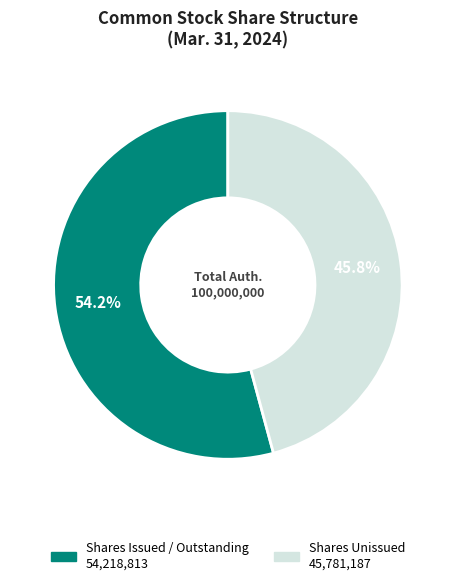

Is there any slice that represents more than half of the pie?

Yes